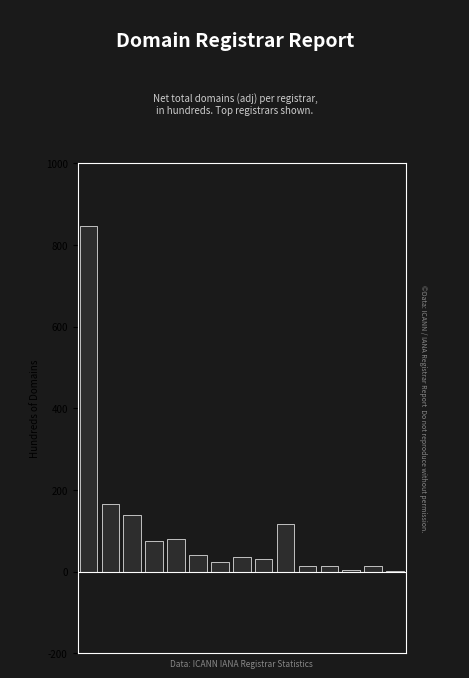

Count the number of data series in this chart.

1